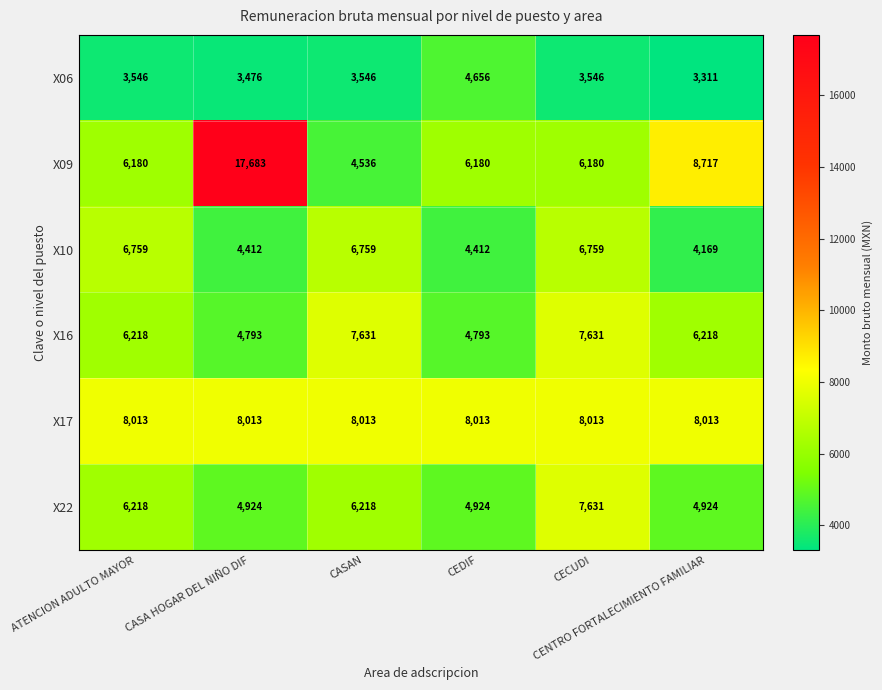

What is the greatest value displayed?

17683